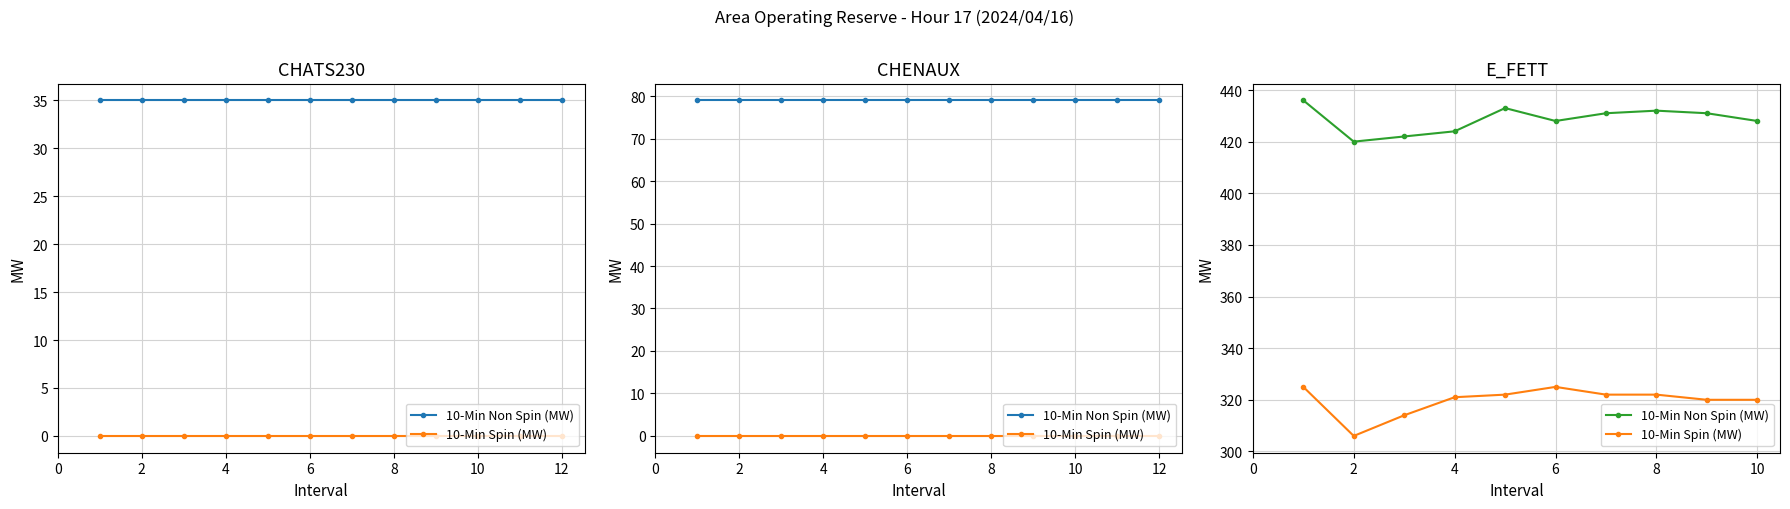

The 10-Min Non Spin (MW) series shows 260 at 0. True or false?

False